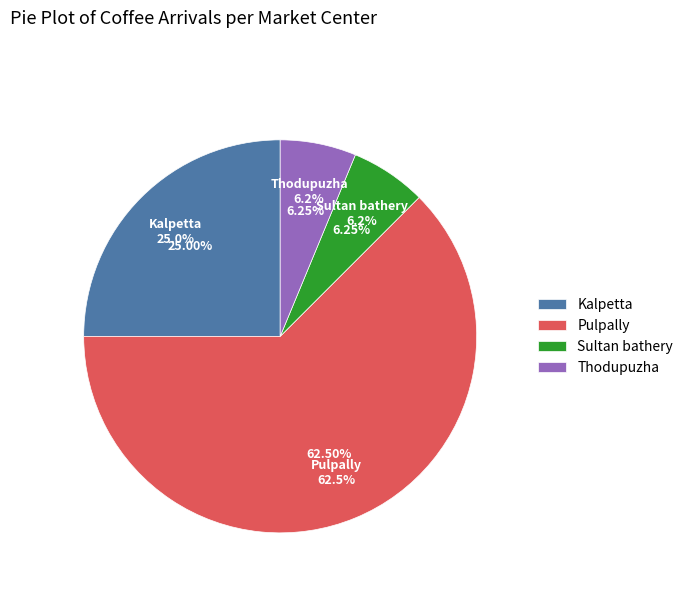

How many slices are in this pie chart?

4